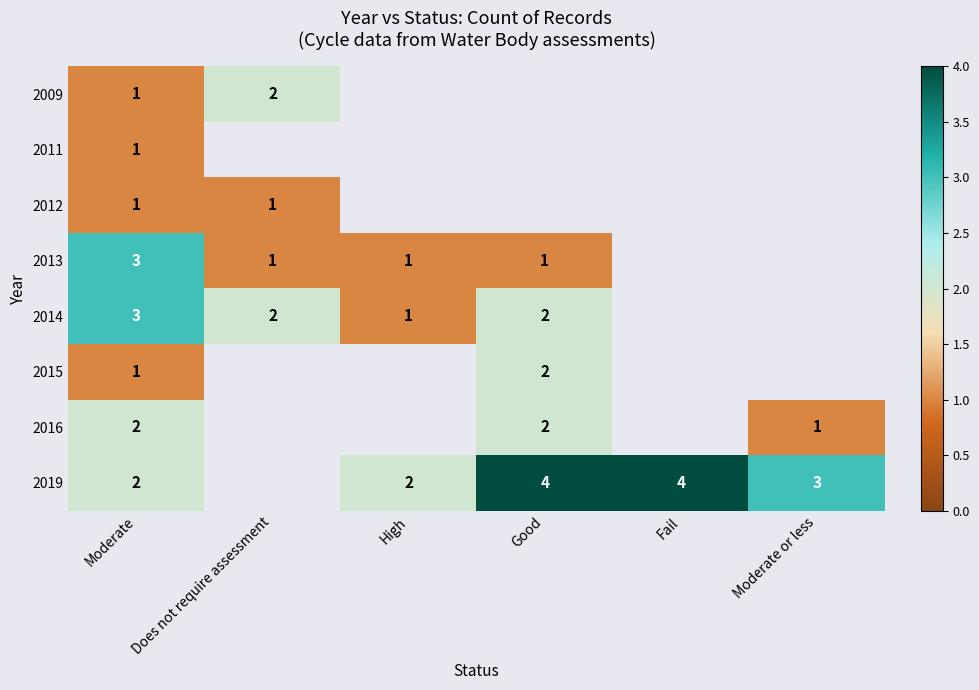

The 2019 series shows 1 at High. True or false?

False